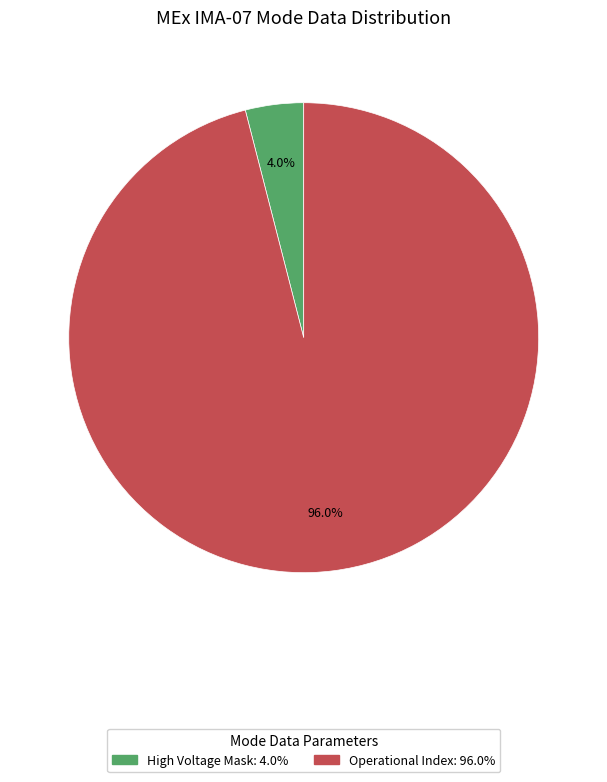

To the nearest percent, what is the difference between the largest and smallest slice percentages?

92%